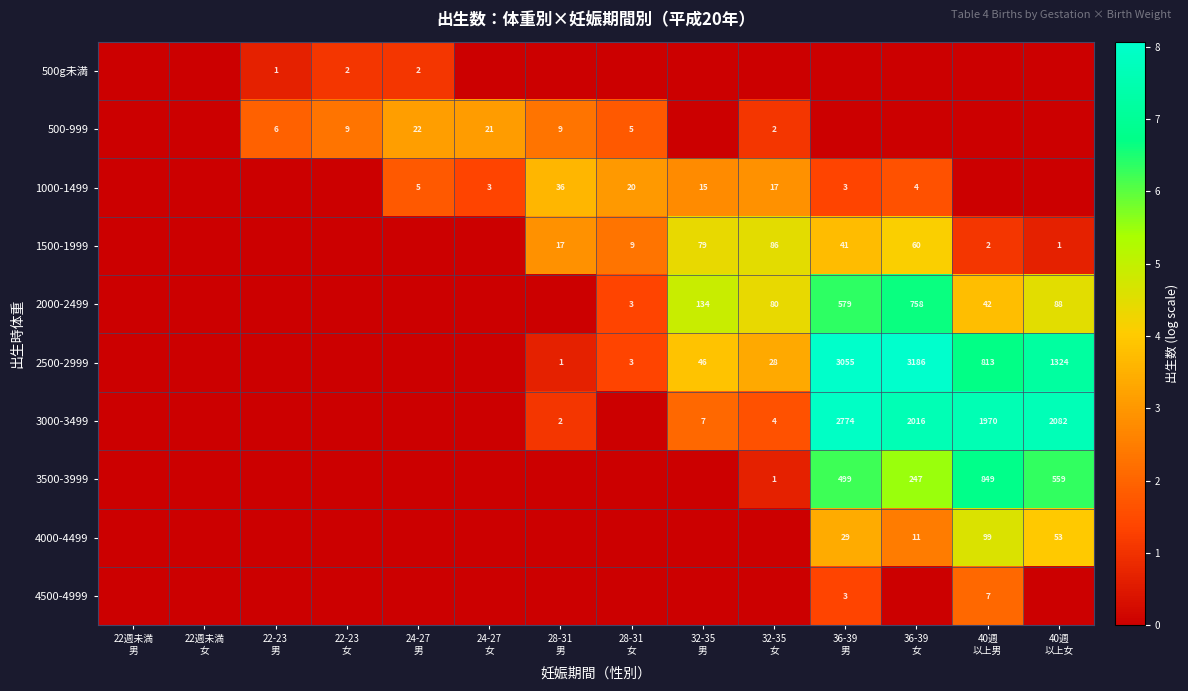

Which series has the largest total across all categories?

2500-2999